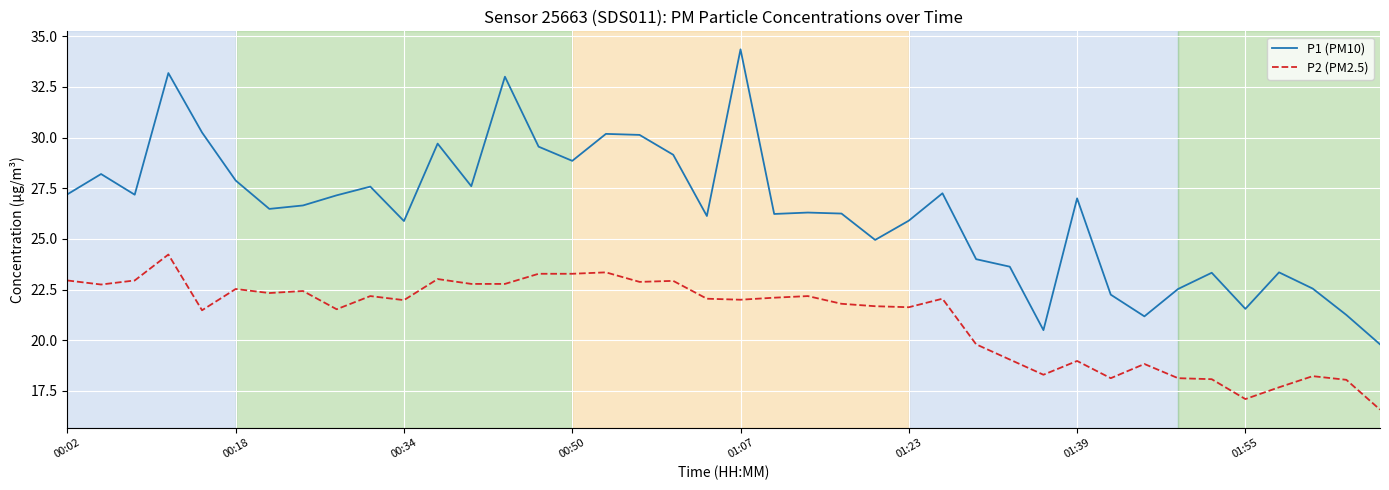

What is the minimum value for P2 (PM2.5)?

16.6